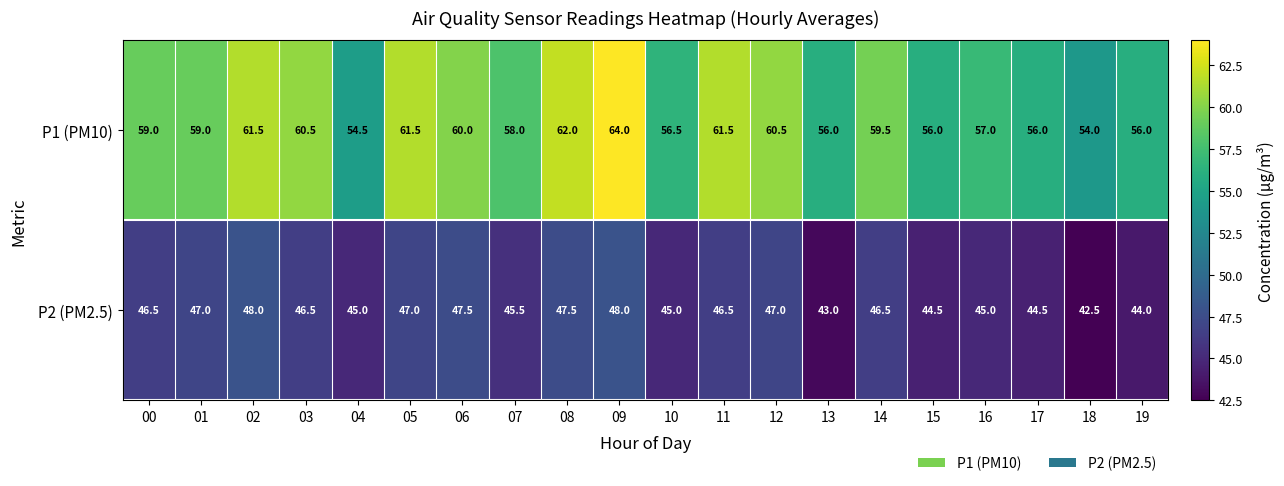

What is the total value across all series at 02?

109.5